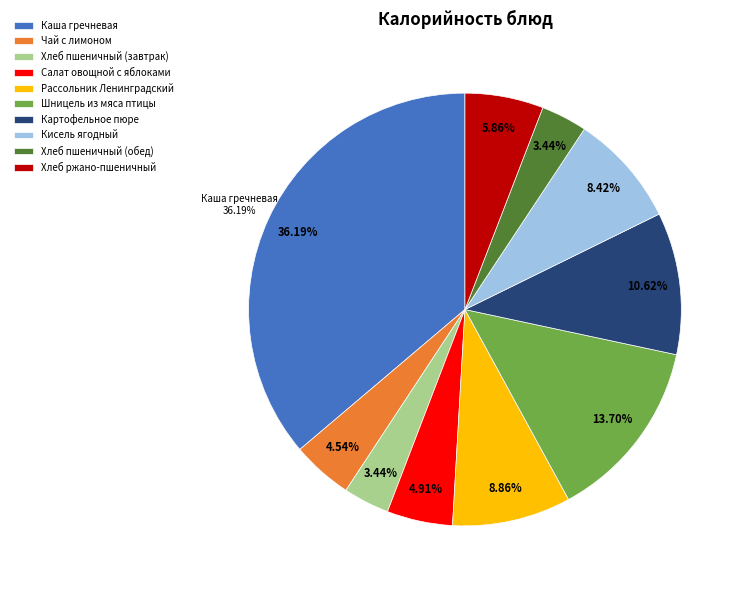

True or false: Каша гречневая accounts for 36% of the total.

True